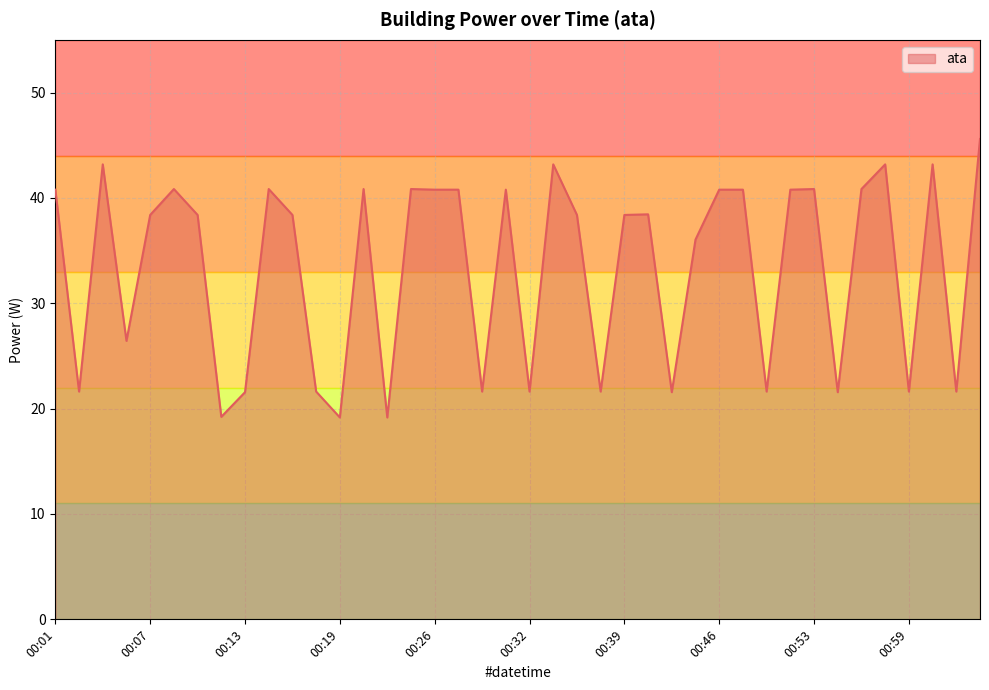

What is the greatest value displayed?

45.6